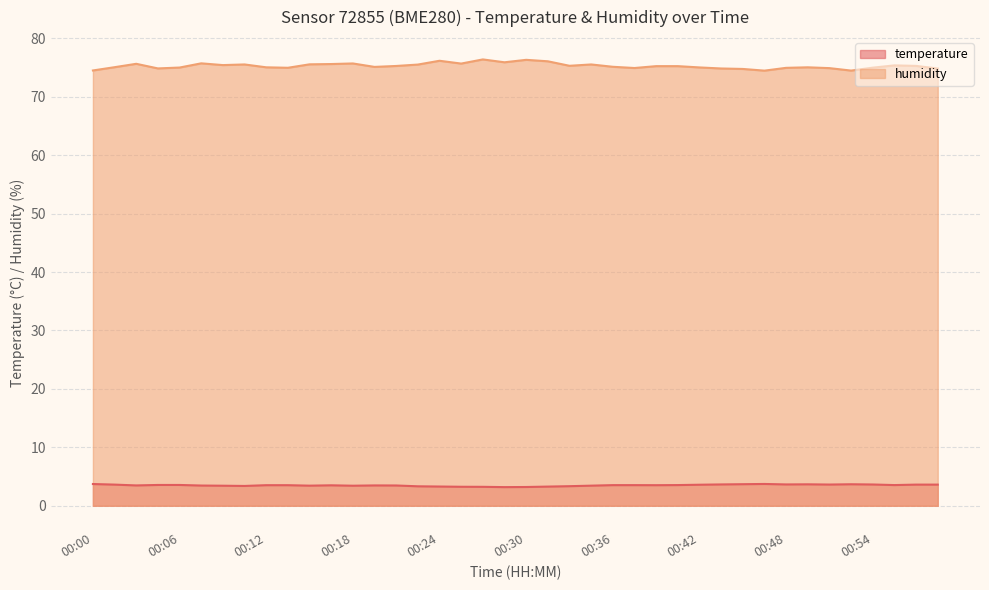

At 00:27, list the series in order from largest to smallest.

humidity, temperature